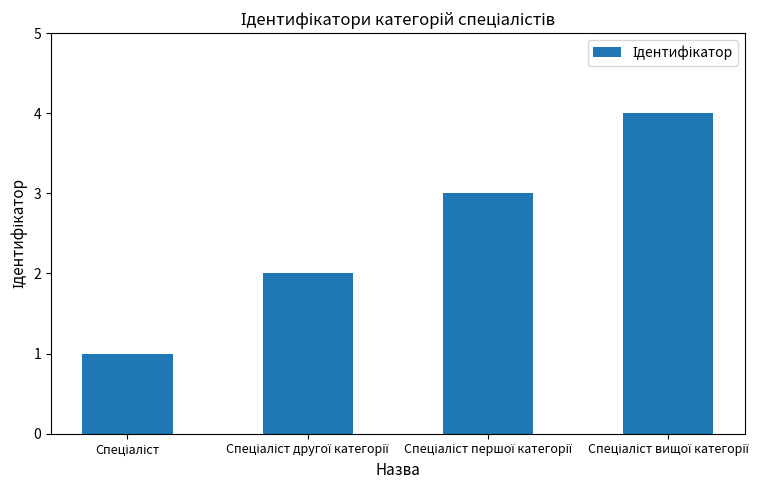

How many data points are less than 3?

2